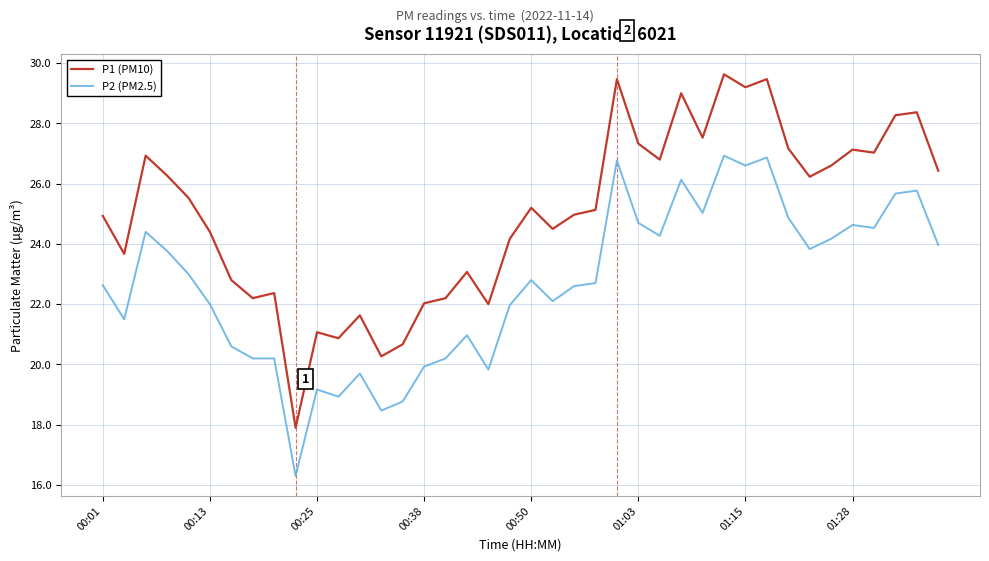

What is the maximum value shown in the chart?

29.6